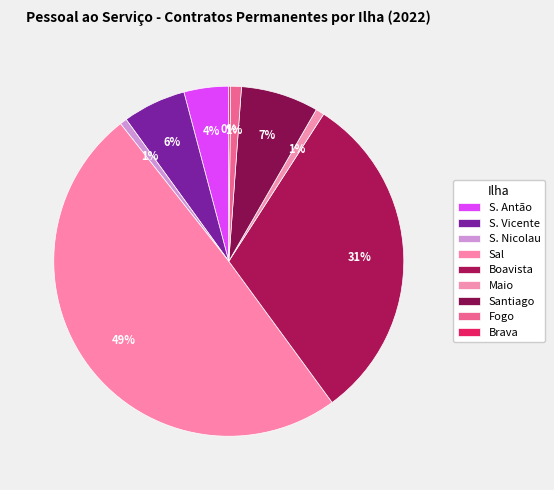

To the nearest percent, what is the average slice percentage?

11%